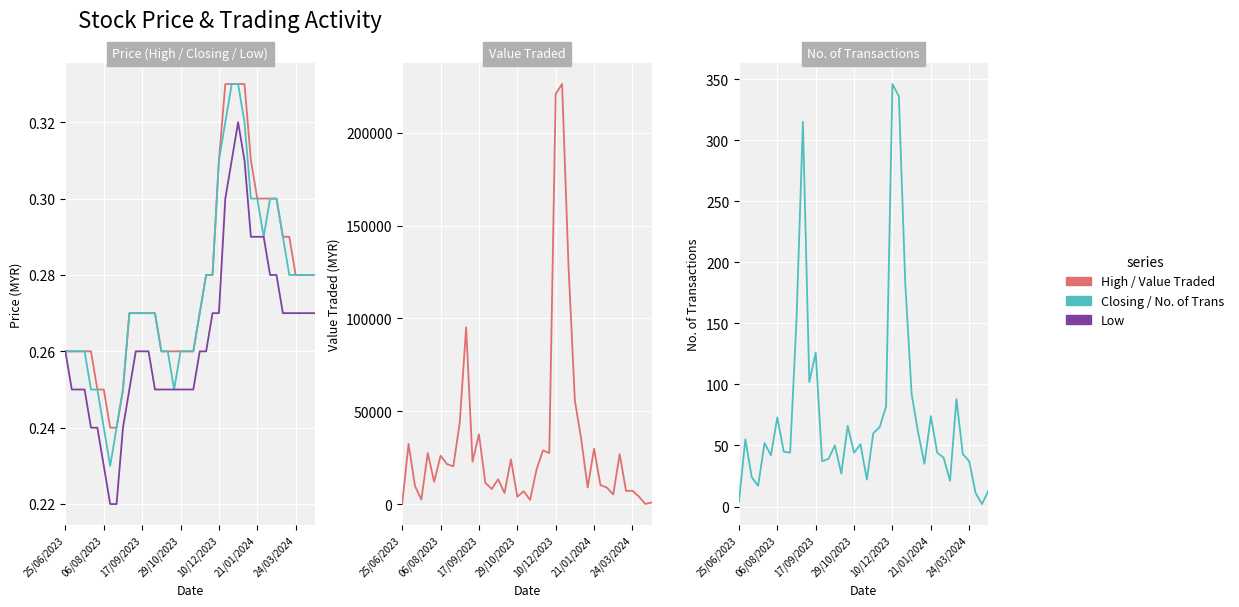

Count the number of categories in the chart.

40